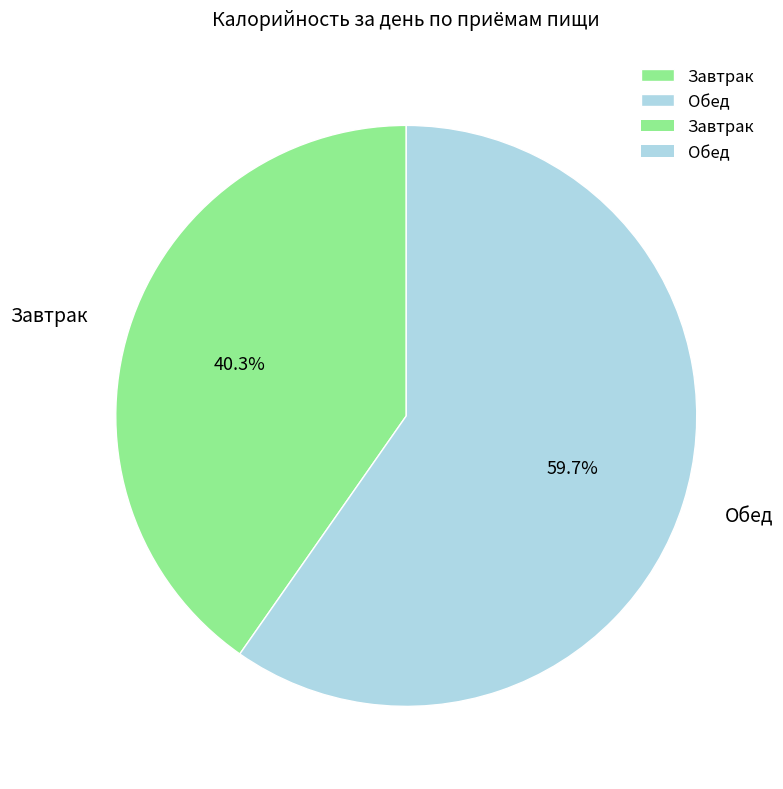

Is there a majority slice in this chart?

Yes